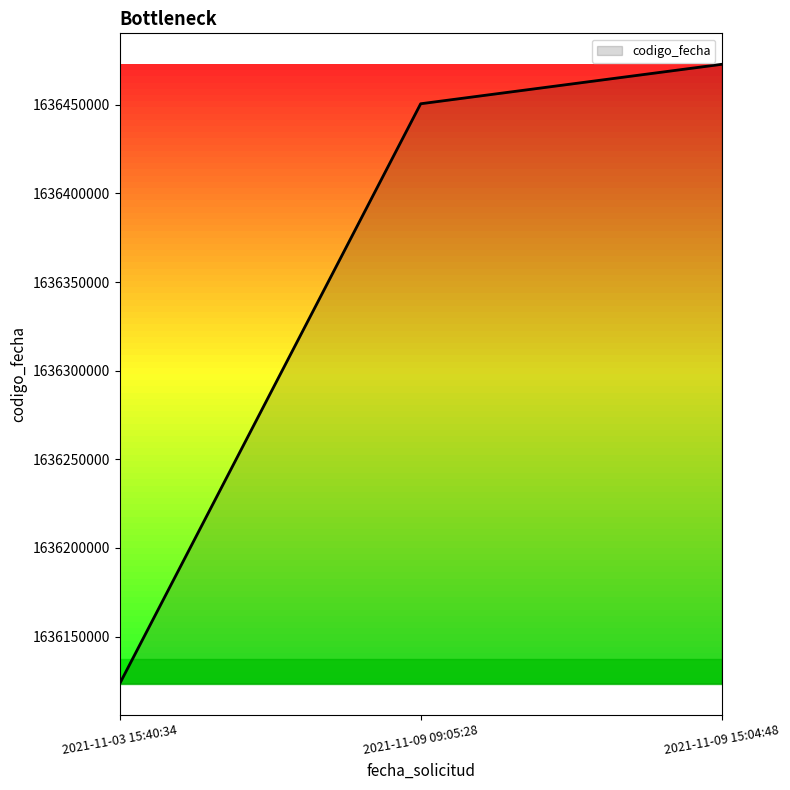

Where is the data nearest to the value 1636298102?

2021-11-09 09:05:28